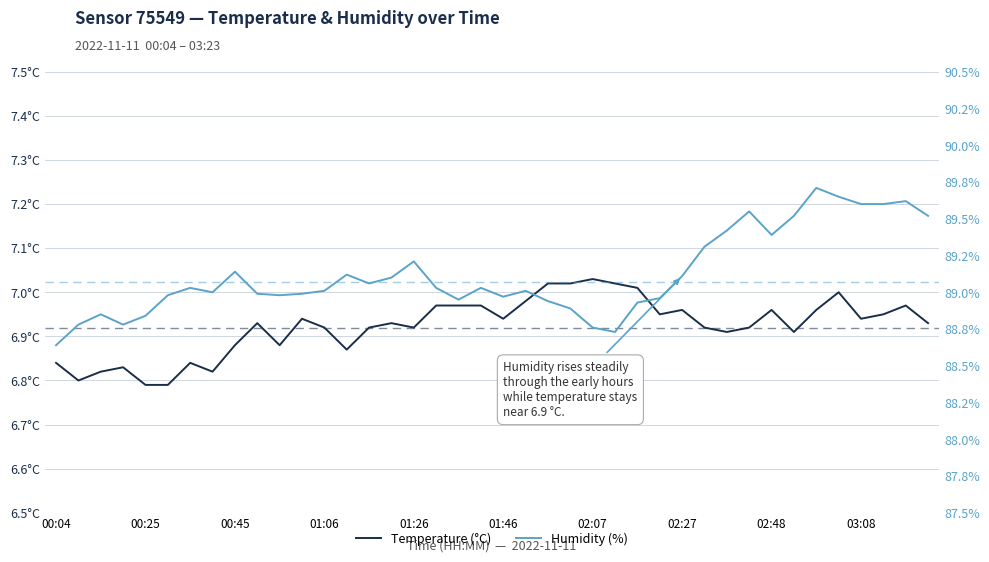

Is the value of humidity at 02:38 greater than the value of temperature at 00:30?

Yes